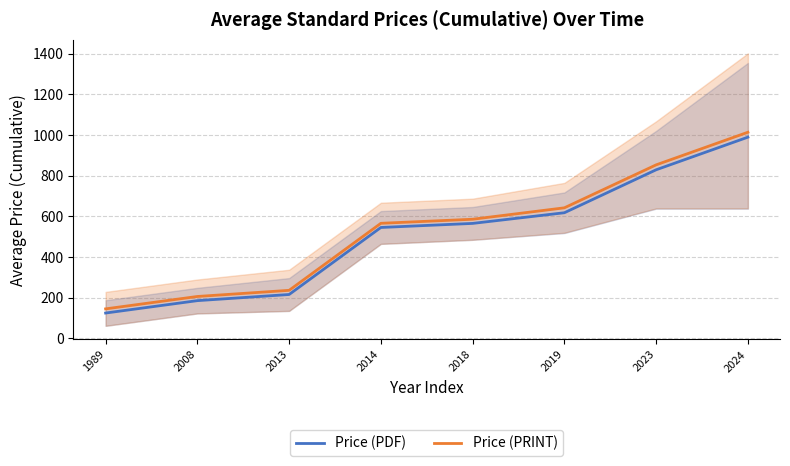

True or false: Price (PRINT) and Price (PDF) cross at least once.

False